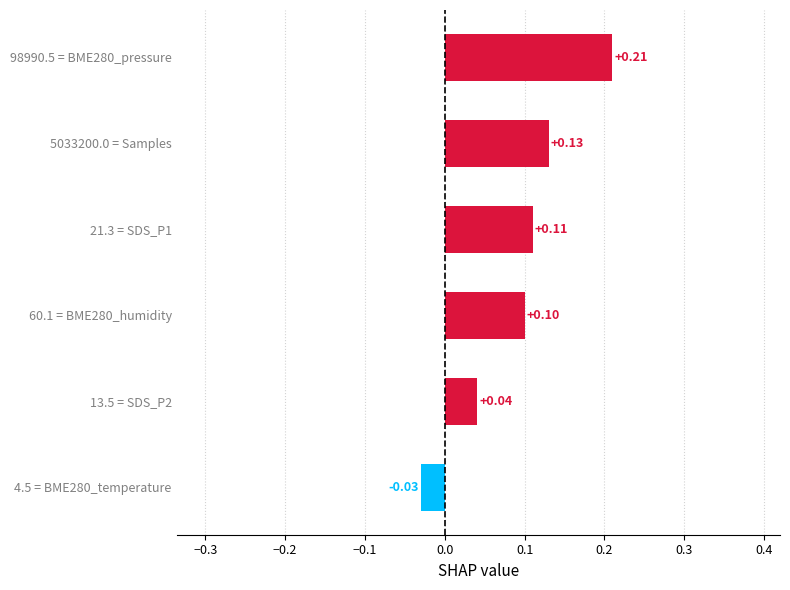

Between 5033200.0 = Samples and 13.5 = SDS_P2, which is larger?

5033200.0 = Samples